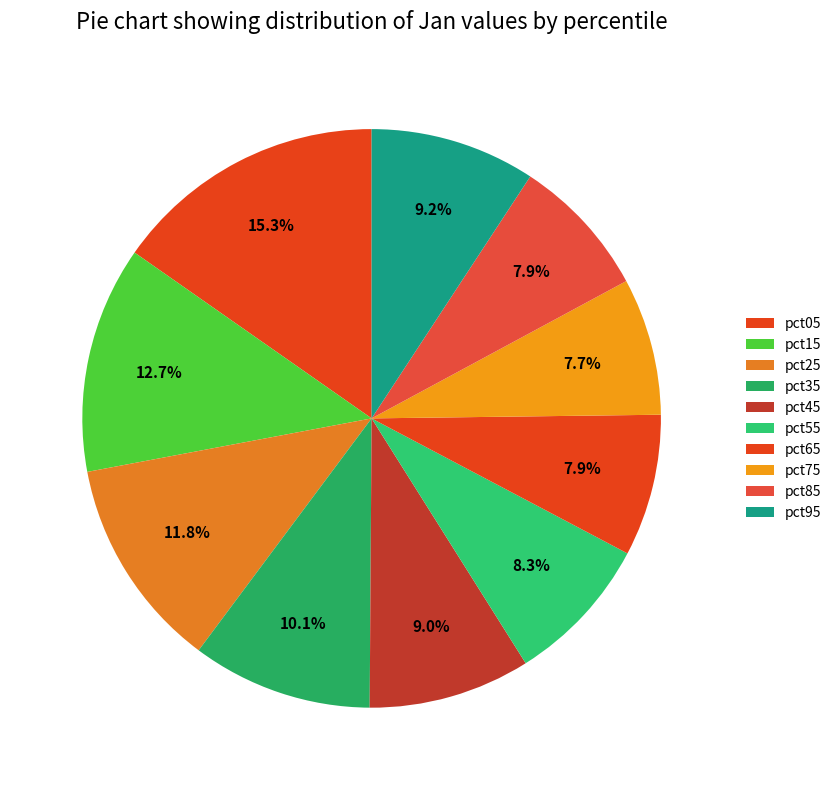

The pct05 slice represents 15% of the pie. True or false?

True